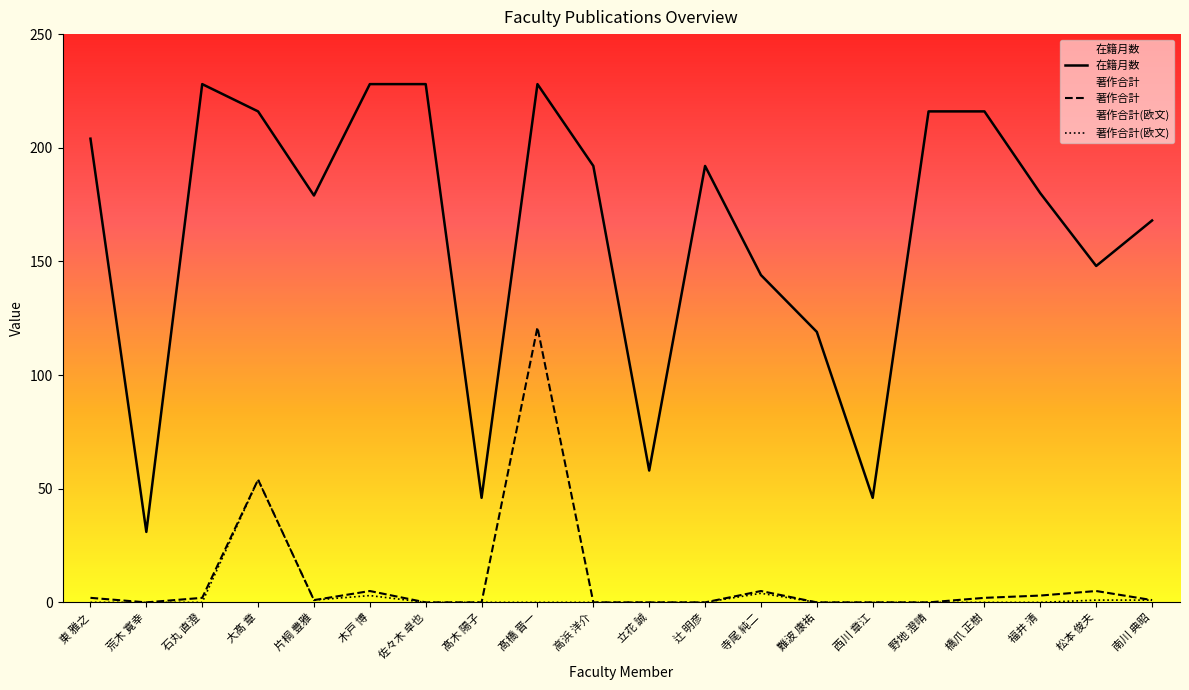

How many series are shown in this chart?

3